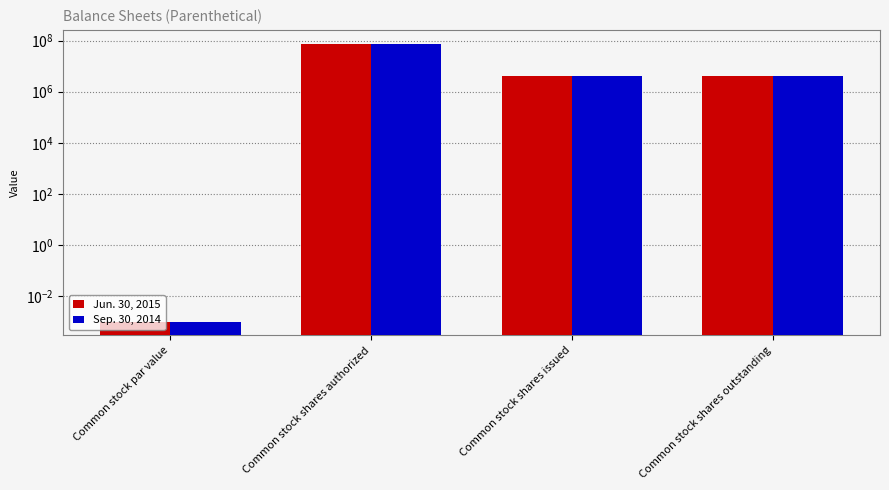

At which label does Jun. 30, 2015 reach its peak?

Common stock shares authorized